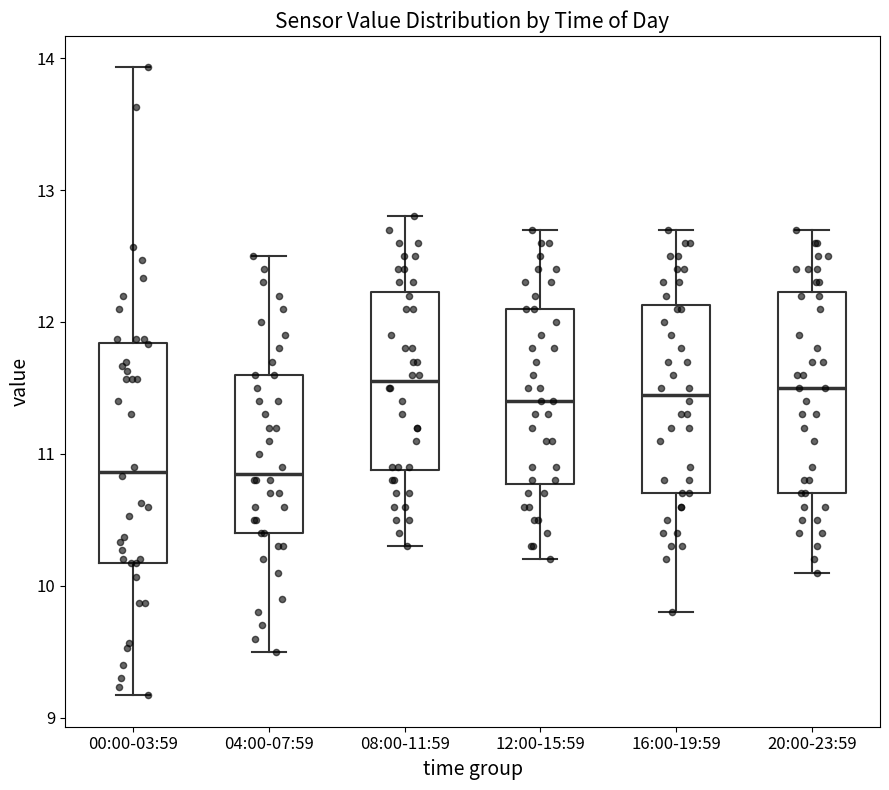

Where does the upper whisker of the box for 20:00-23:59 end on the y-axis? The values are not printed on the chart, so give them approximately, as read against the axis.

12.7